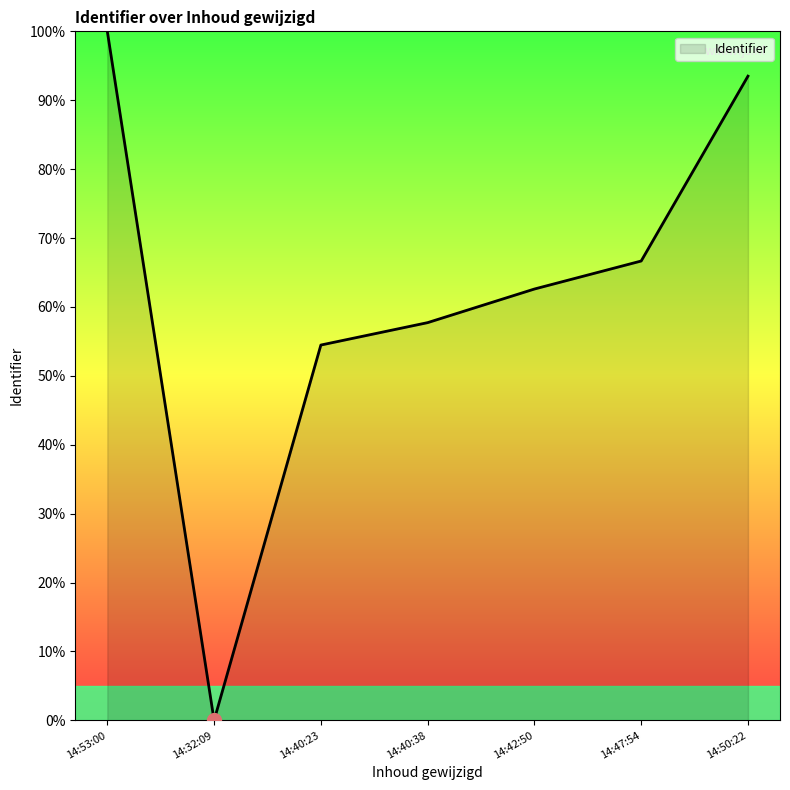

Where is the first local minimum?

14:32:09